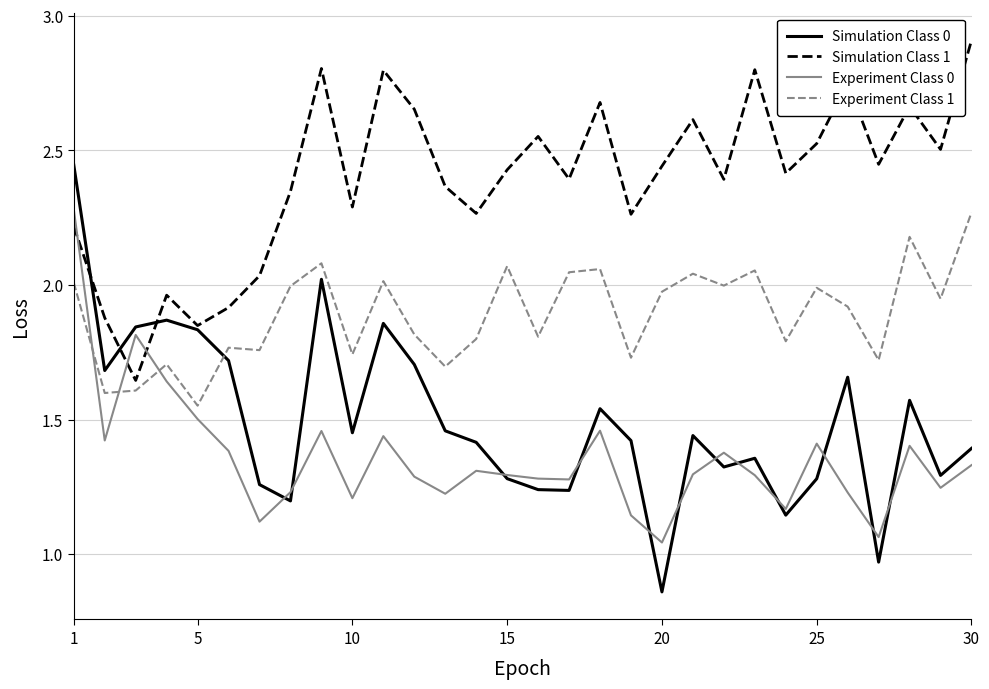

How many intersections are there between Experiment Class 0 and Experiment Class 1?

3